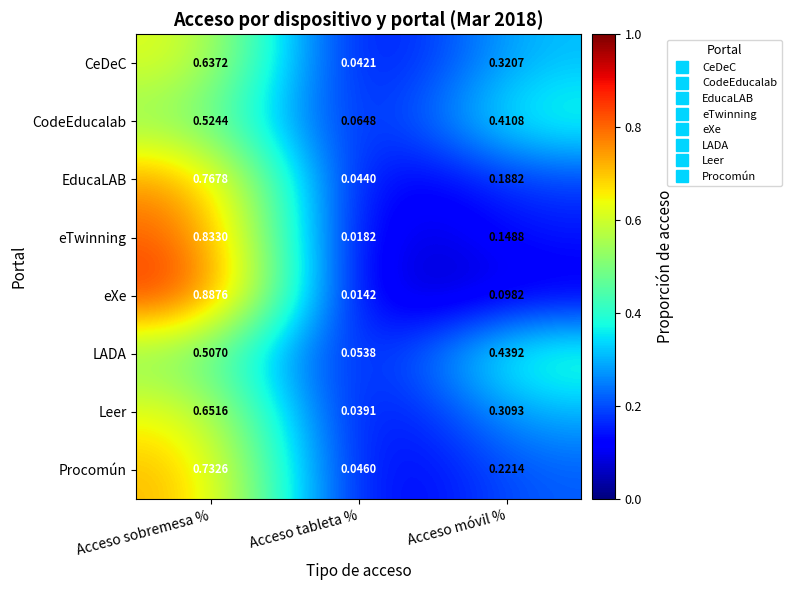

How many distinct data groups are displayed?

8